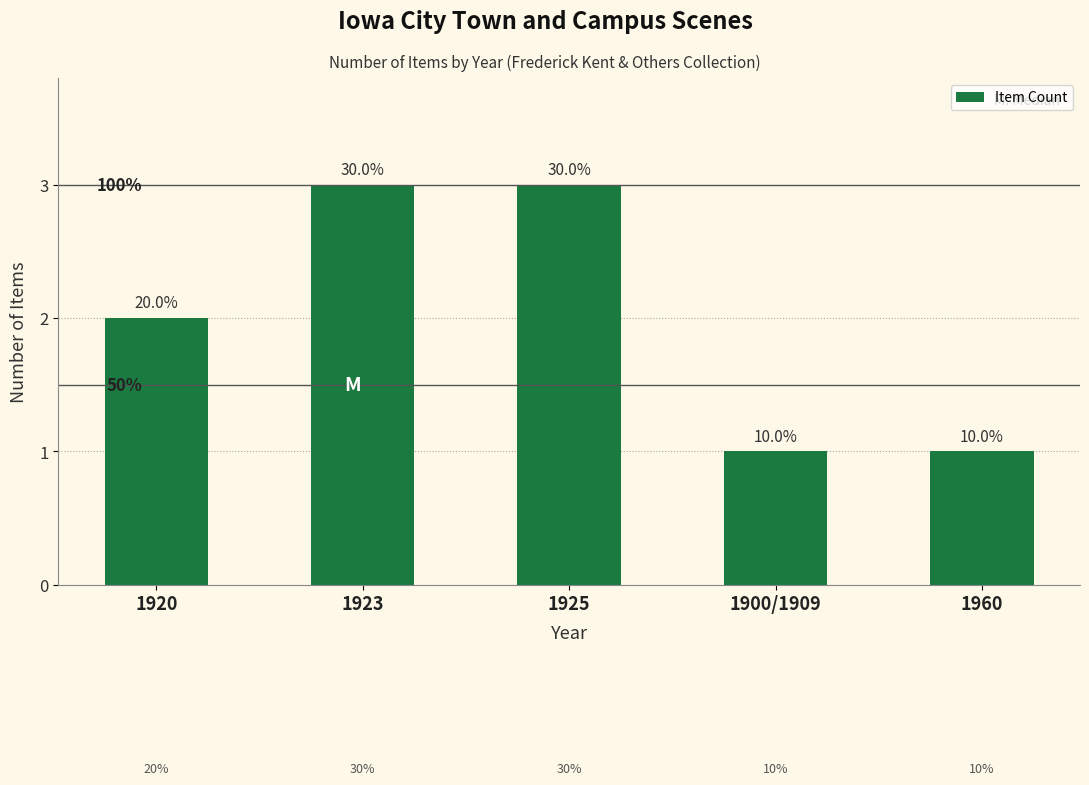

What is the difference between the second highest and minimum values?

2